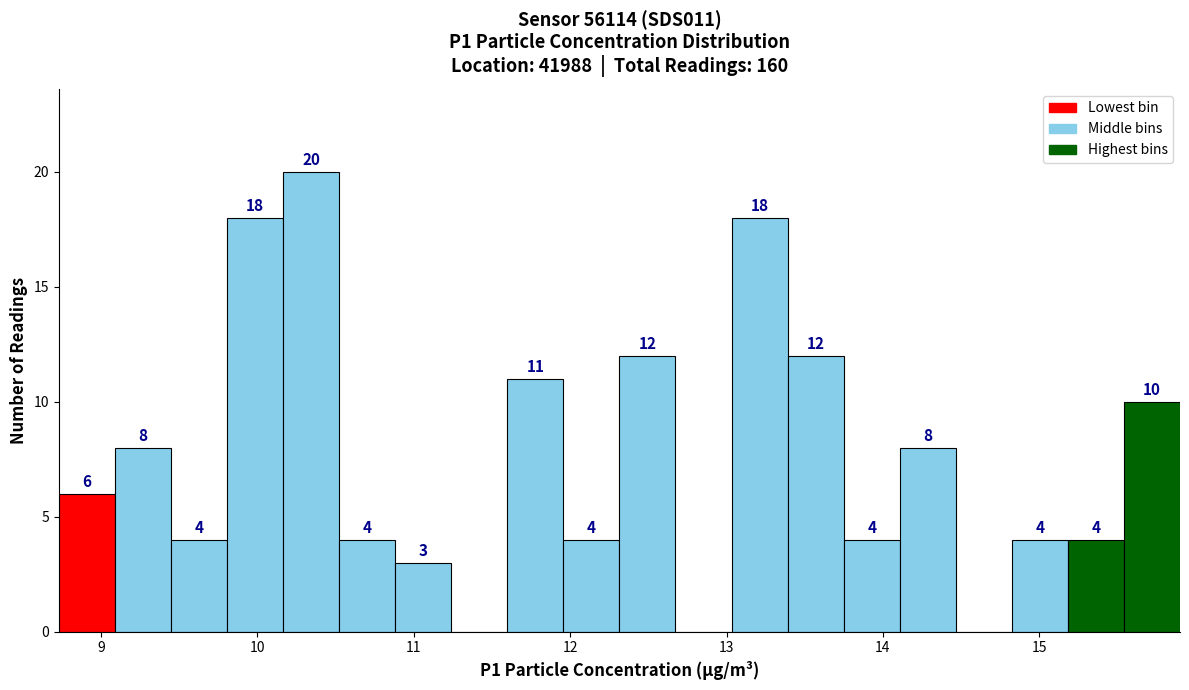

Read against the x-axis, roughly where is the centre of the tallest bar?

10.3